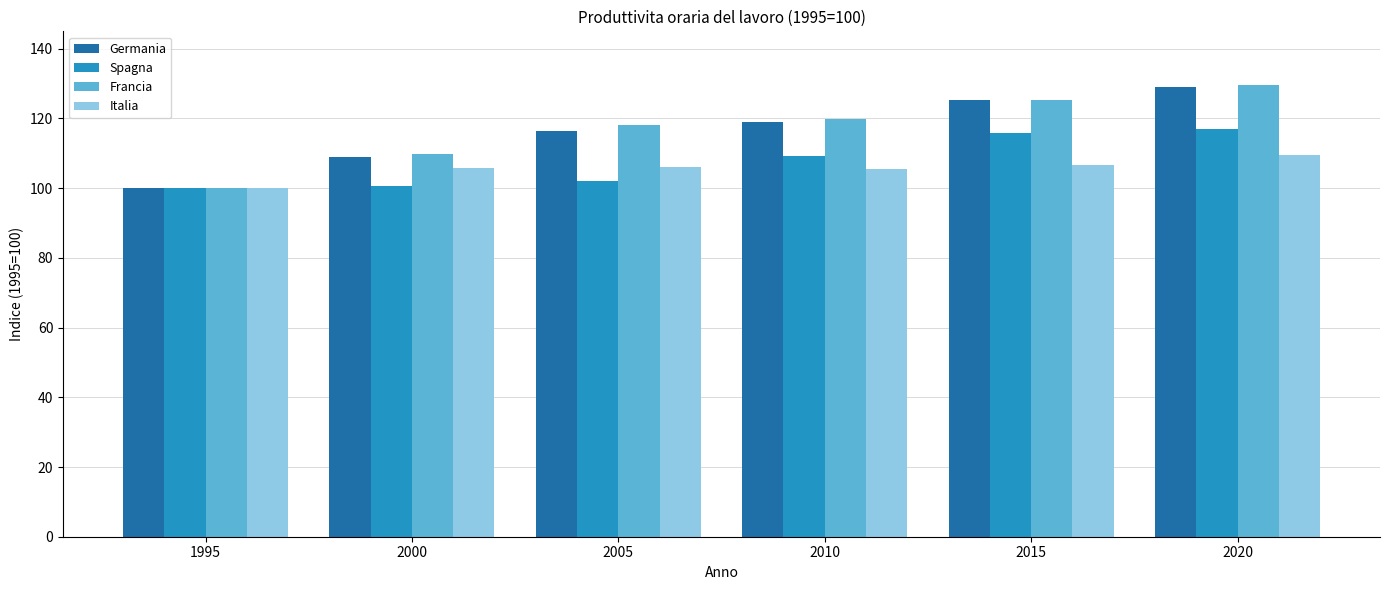

At which category is the sum across all series the highest?

2020